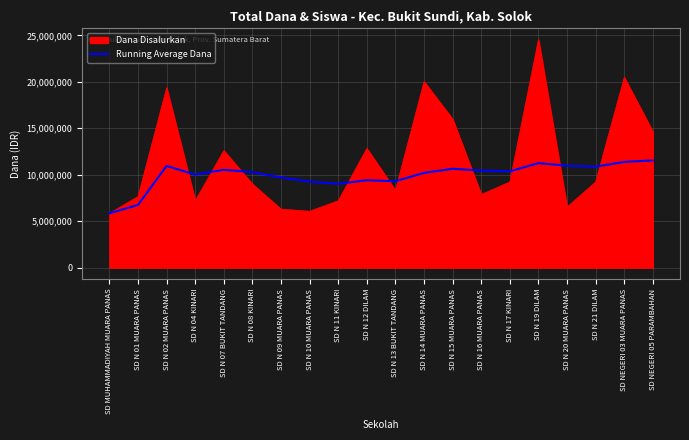

What is the difference between the highest and lowest values at SD N 04 KINARI?

2812500.0